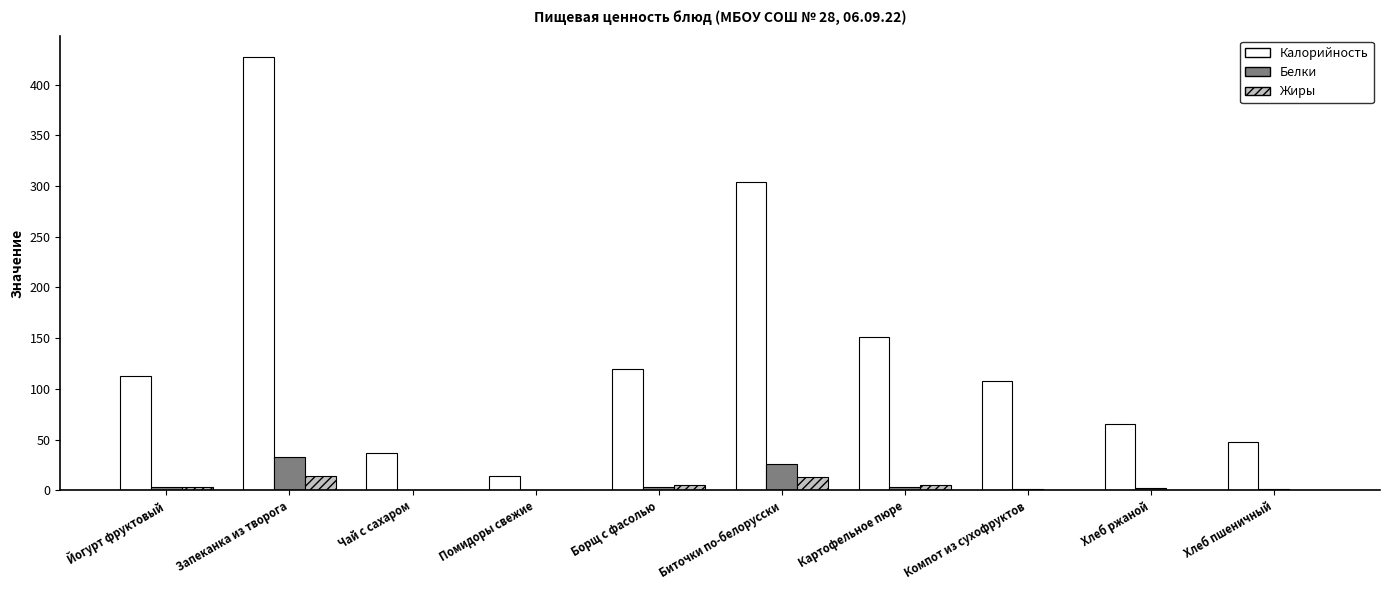

What is the total value across all series at Запеканка из творога?

473.9